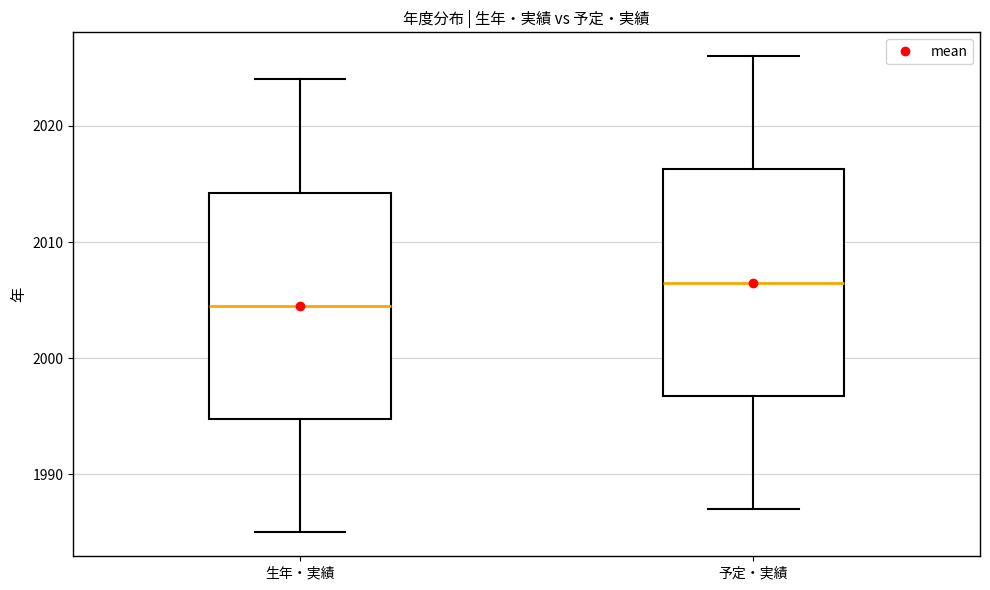

Where does the upper whisker of the box for 予定・実績 end on the y-axis? The values are not printed on the chart, so give them approximately, as read against the axis.

2026